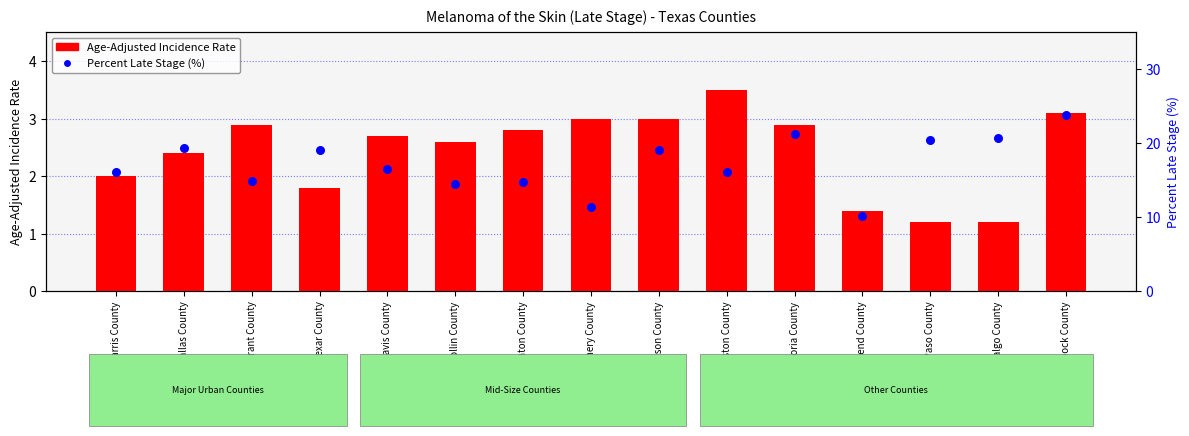

What are all the series names shown in the legend?

Age-Adjusted Incidence Rate, Percent Late Stage (%)